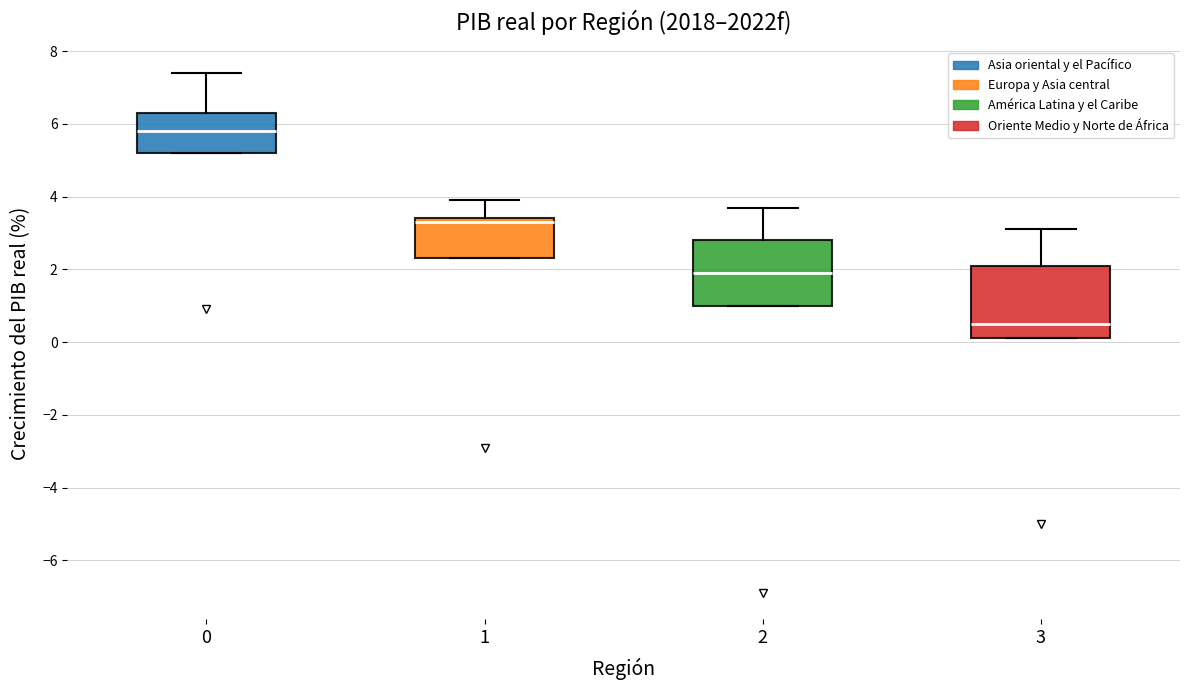

Where is the lower edge of the box at x = 2 on the y-axis? The values are not printed on the chart, so give them approximately, as read against the axis.

1.0